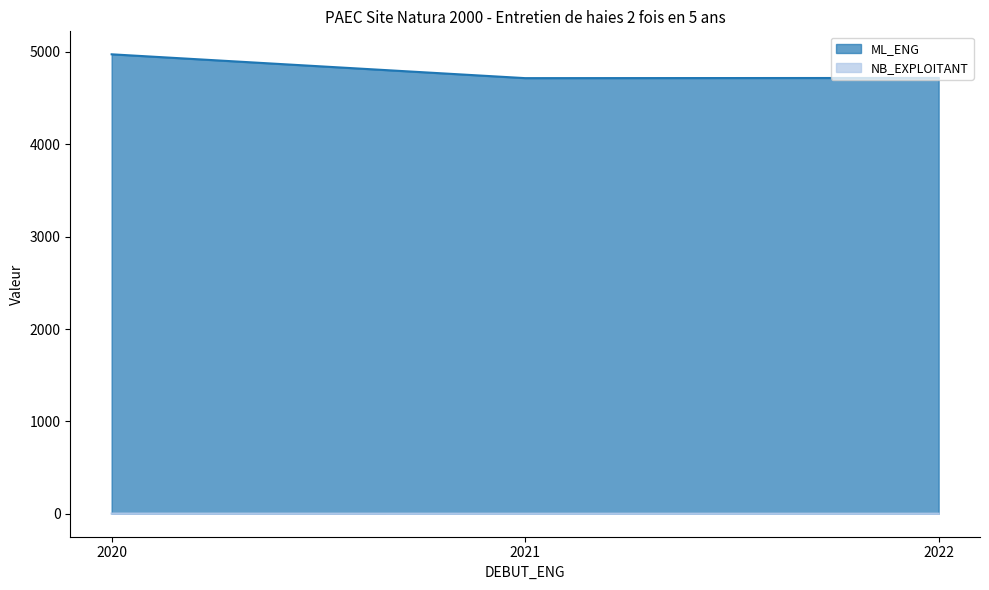

Does the chart have visible grid lines?

No